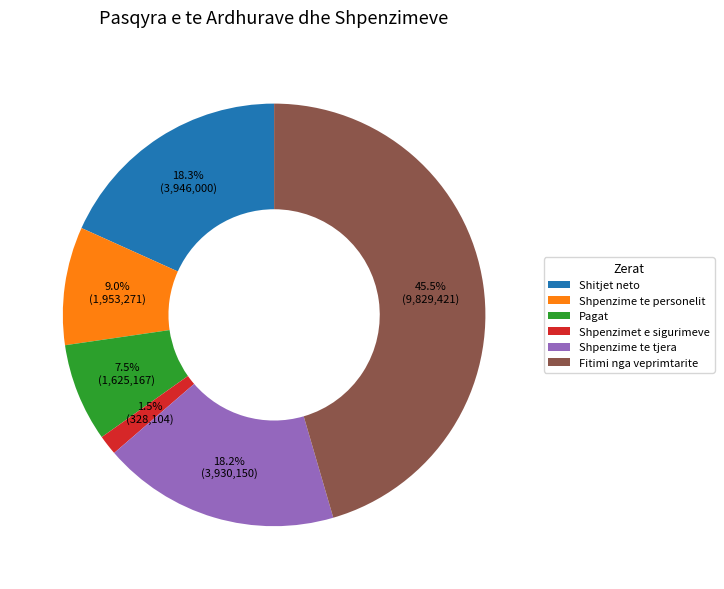

Combined, do Shpenzimet e sigurimeve and Pagat account for over 50%?

No